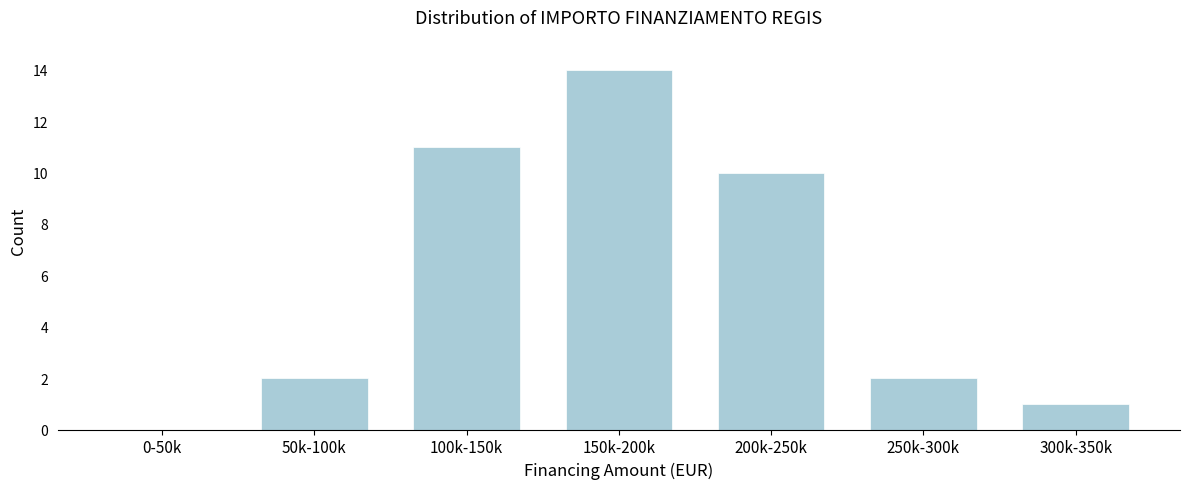

Reading right to left, what are all the values shown in this chart?

300k-350k=1	250k-300k=2	200k-250k=10	150k-200k=14	100k-150k=11	50k-100k=2	0-50k=0